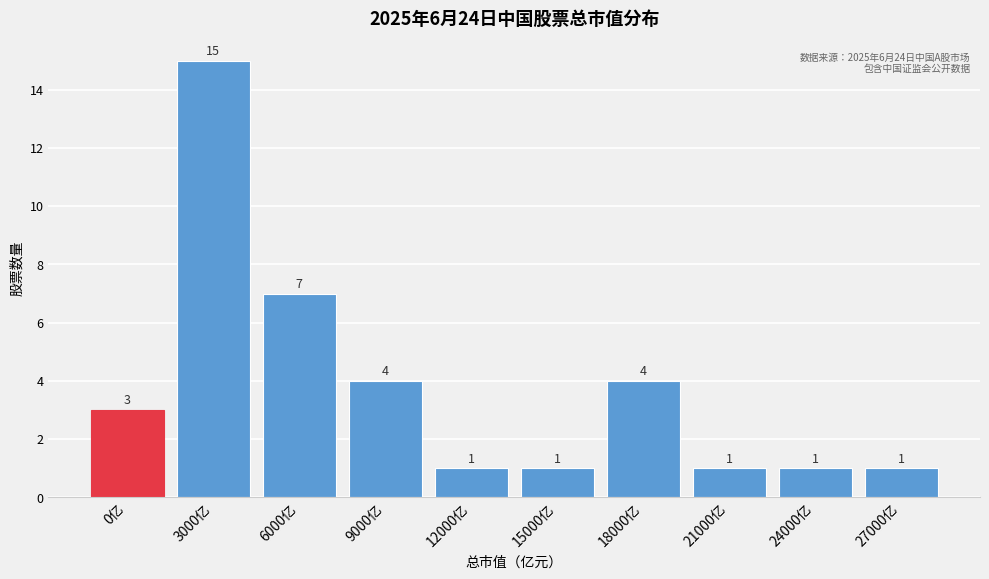

Reading right to left, transcribe all the data shown in this chart.

27000亿=1	24000亿=1	21000亿=1	18000亿=4	15000亿=1	12000亿=1	9000亿=4	6000亿=7	3000亿=15	0亿=3